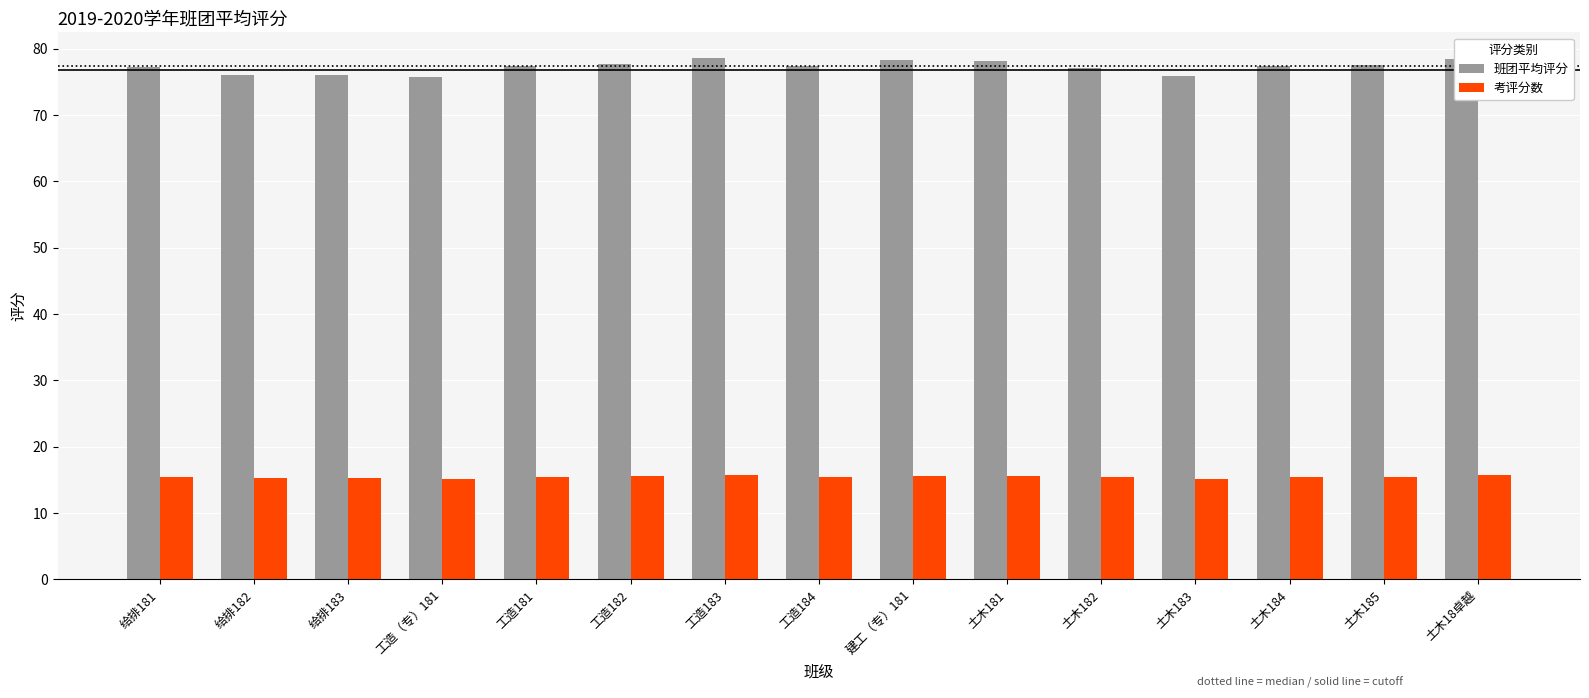

What is the label of the 9th bar from the left?

建工（专）181